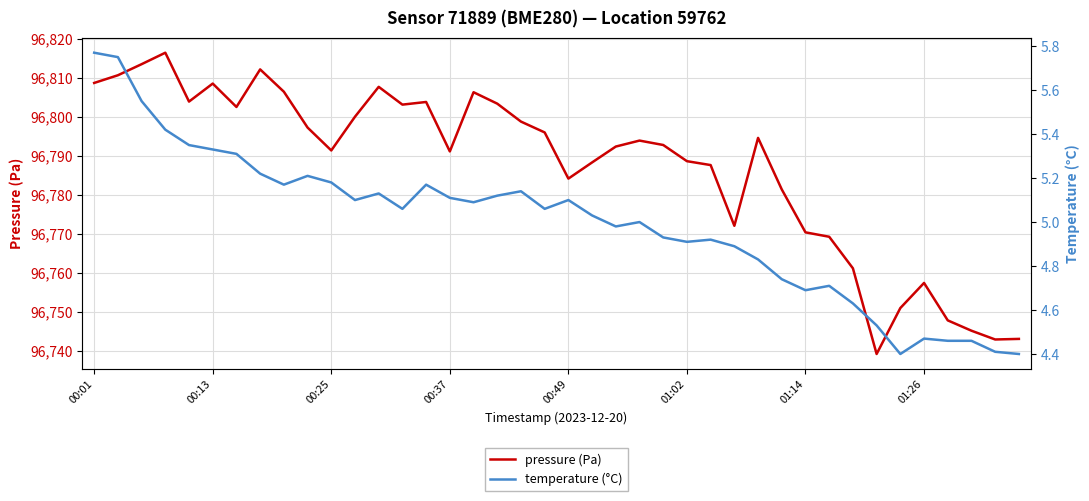

List the series in order of their overall mean, lowest first.

temperature (°C), pressure (Pa)